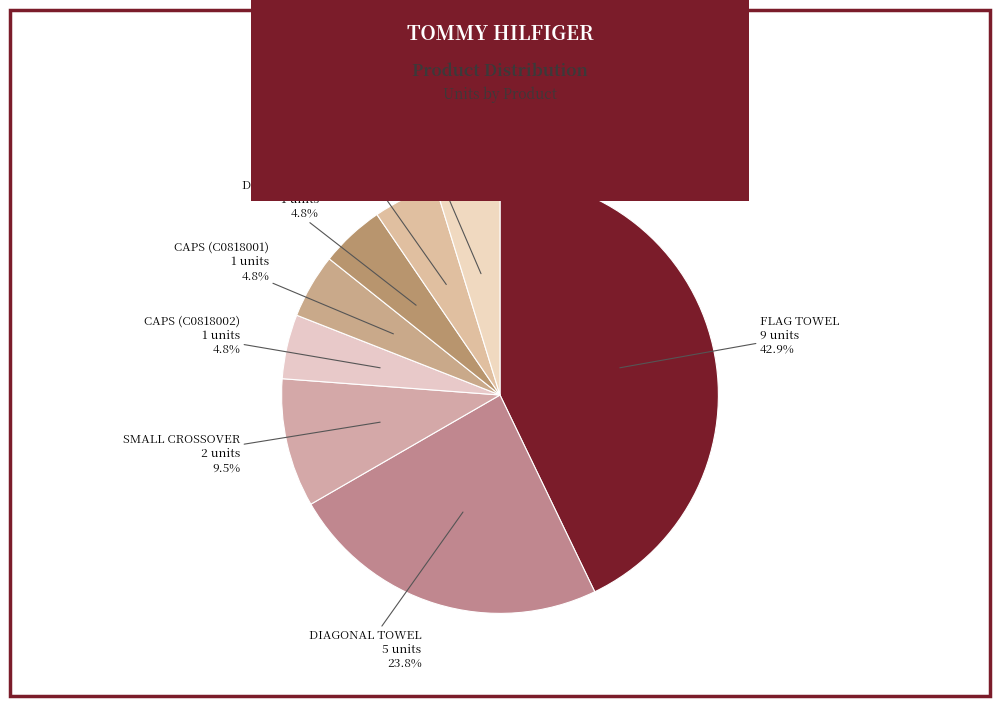

True or false: MINI BAG accounts for 5% of the total.

True